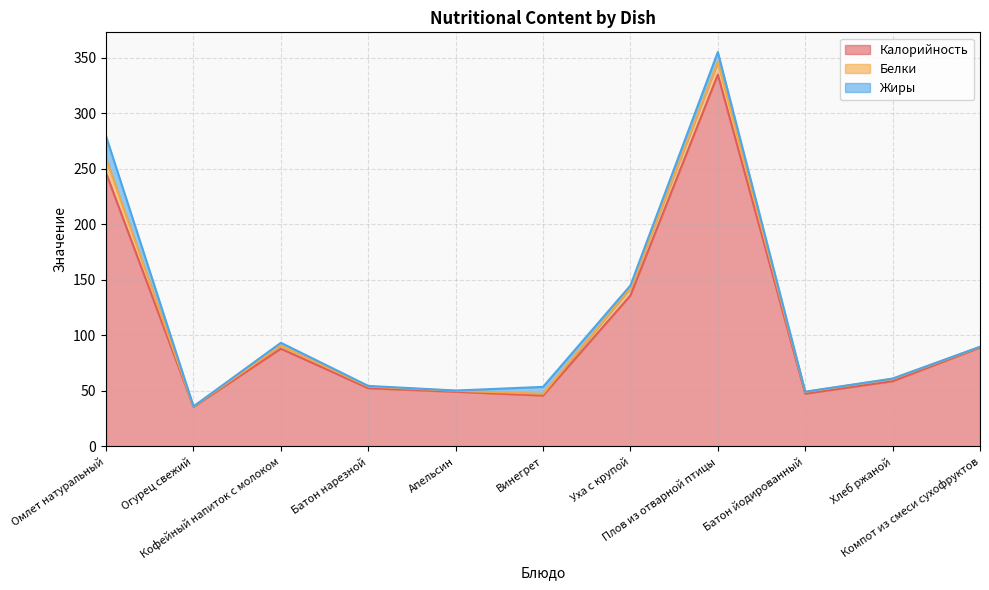

At how many categories does at least one series exceed 89?

3